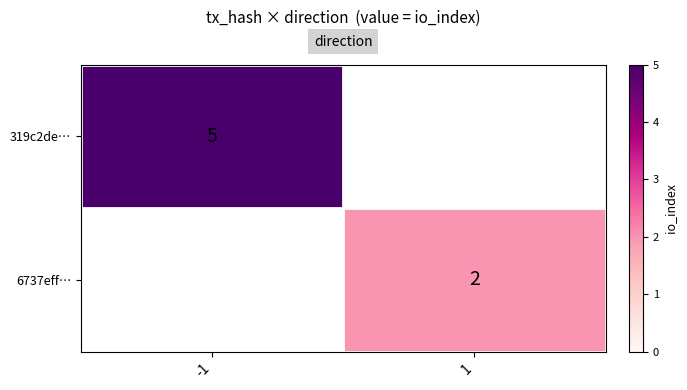

The value of 6737eff… at 1 is 3.1. True or false?

False